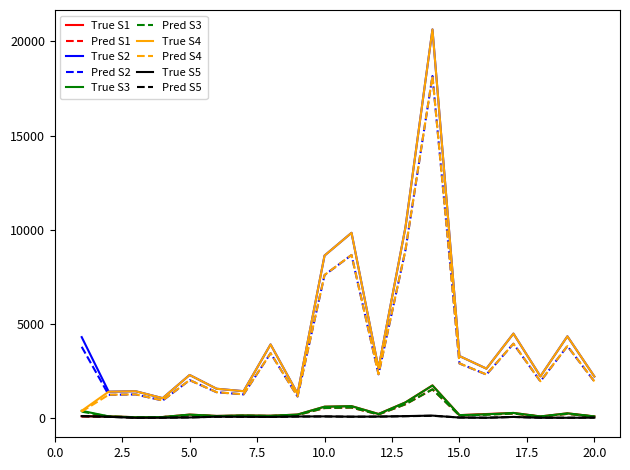

True or false: True S2 and True S1 intersect in this chart.

False